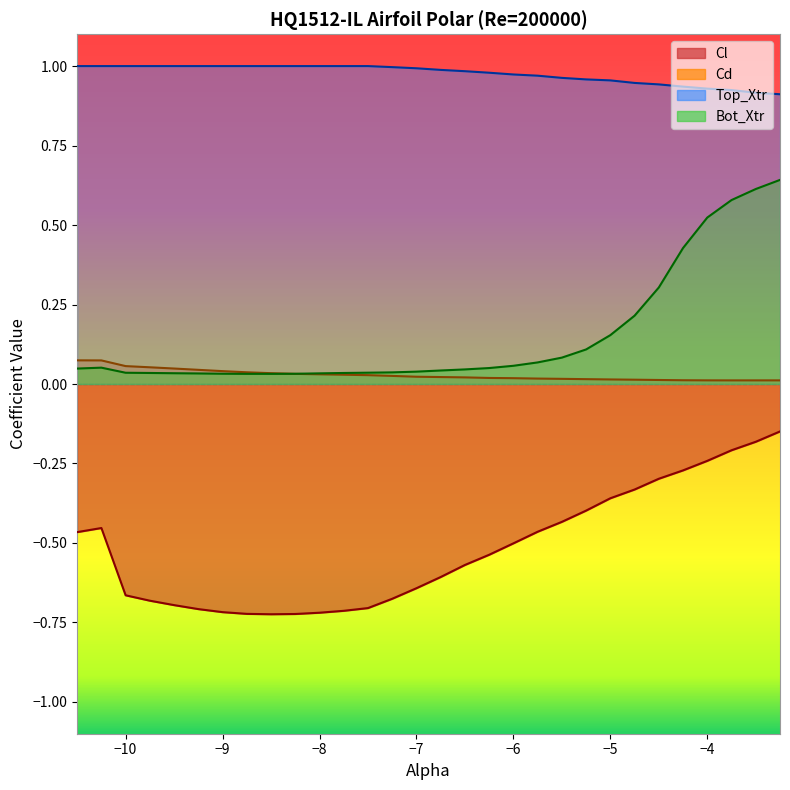

Read the Cd value at -10.25.

0.1